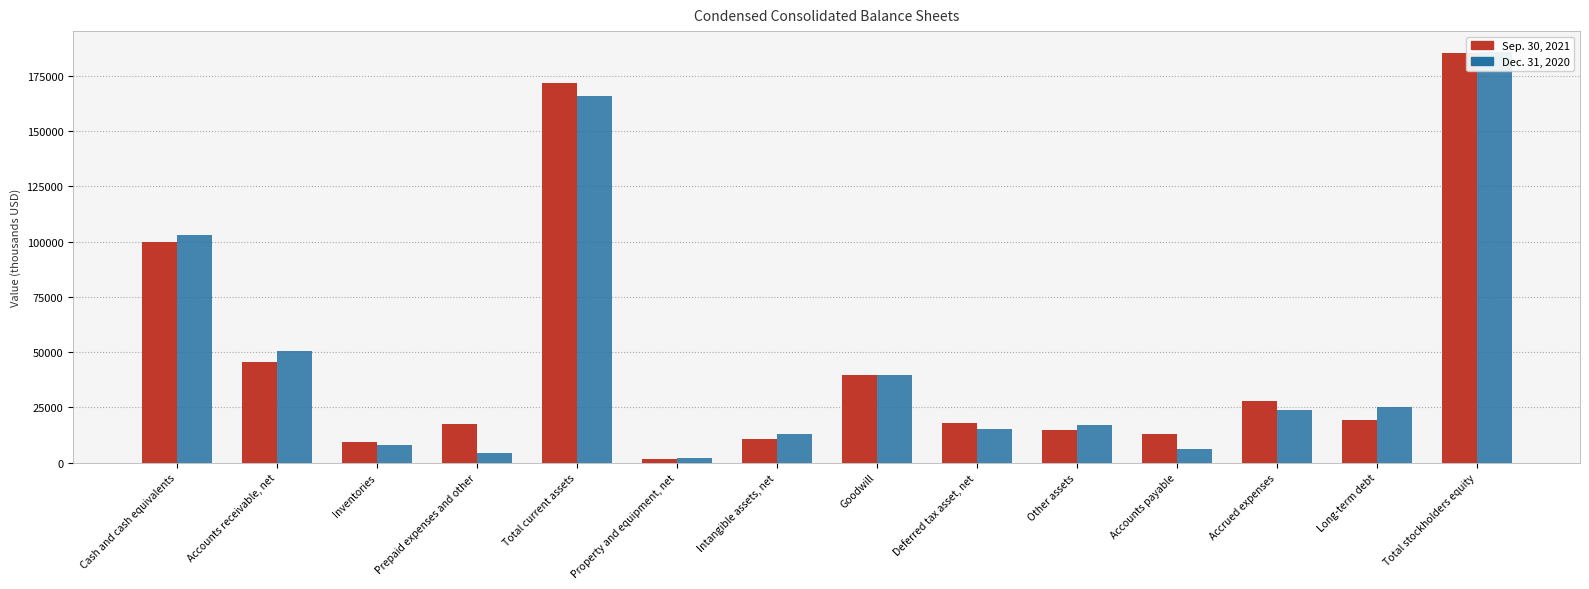

What is the average value of the Sep. 30, 2021 series?

48083